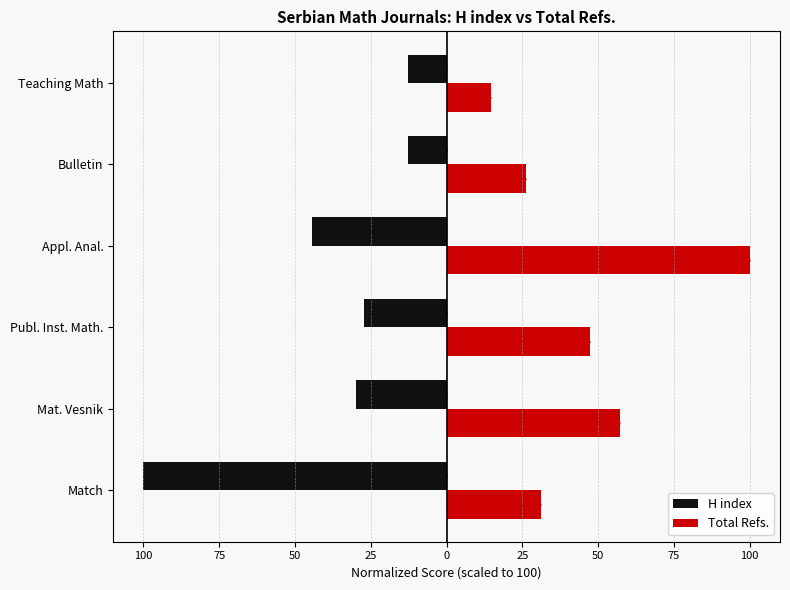

Reading left to right, extract all data points from this chart.

H index: 125=-100.0	100=-30.0	75=-27.1	50=-44.3	25=-12.9	0=-12.9
Total Refs.: 125=31.0	100=57.1	75=47.3	50=100.0	25=26.1	0=14.7